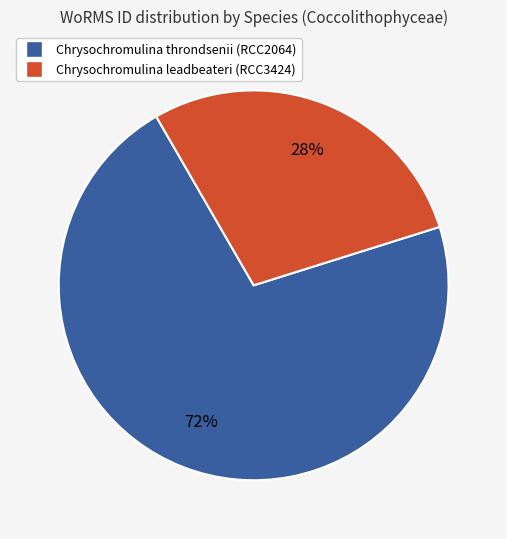

Which slice represents more than half of the pie?

Chrysochromulina throndsenii (RCC2064)